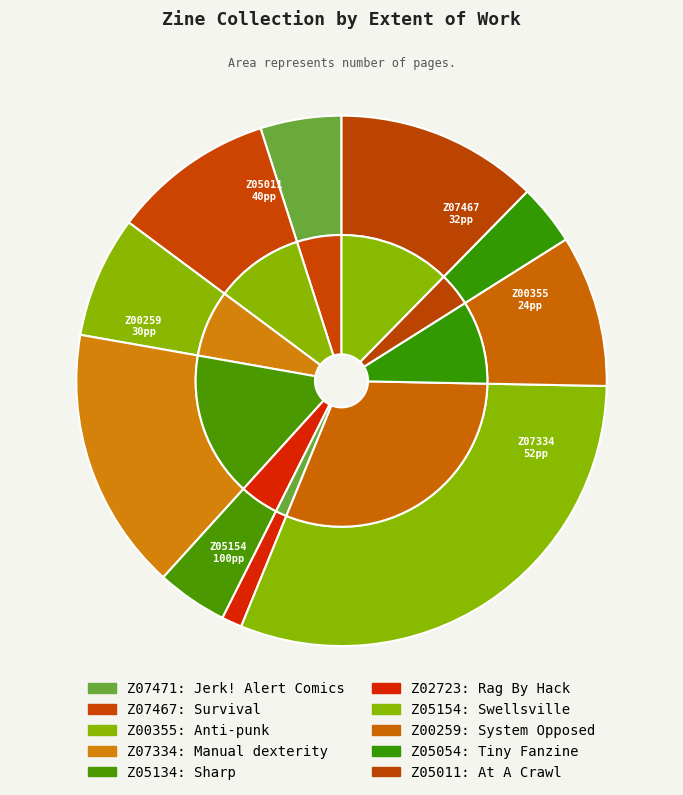

What percentage is the Tiny Fanzine slice, to the nearest percent?

4%